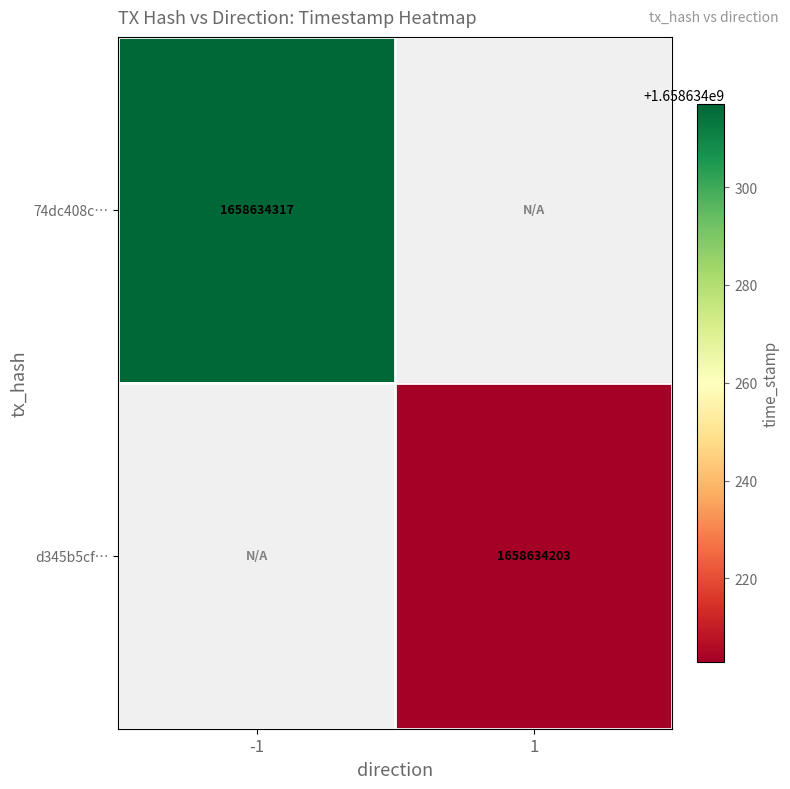

Which category has the highest value across all series?

-1